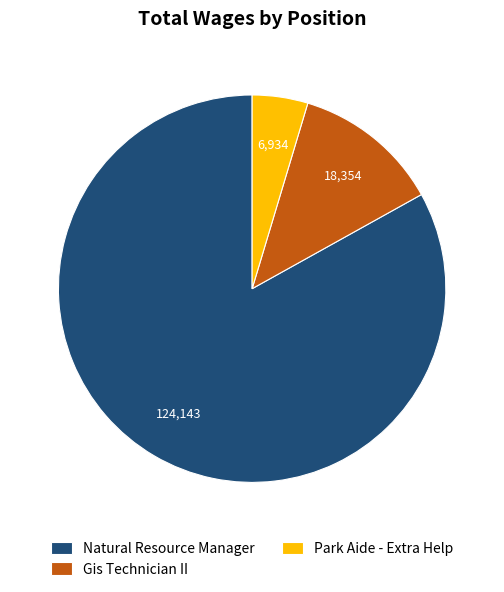

Which category has the smallest portion of the pie?

Park Aide - Extra Help